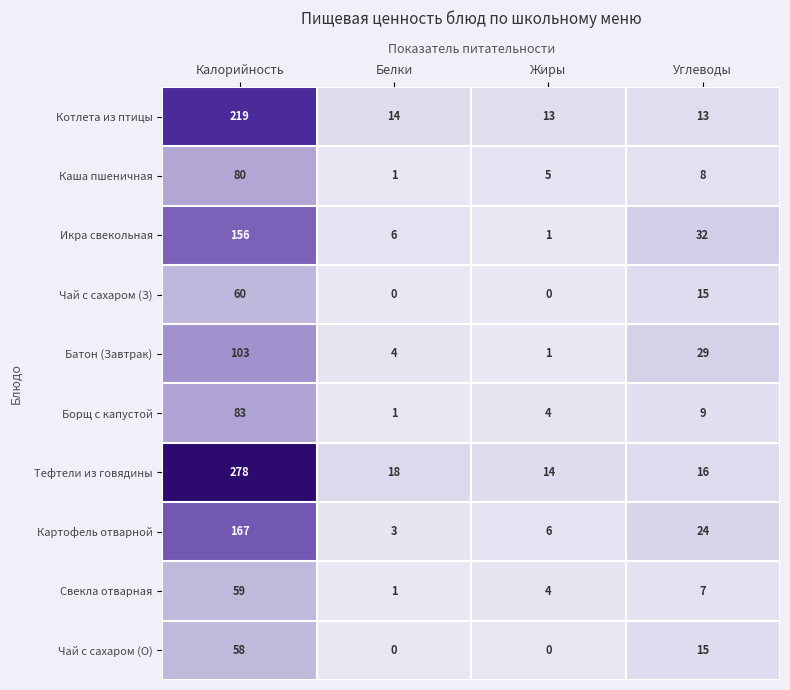

Is it true that Чай с сахаром (О) equals 0 at Жиры?

True